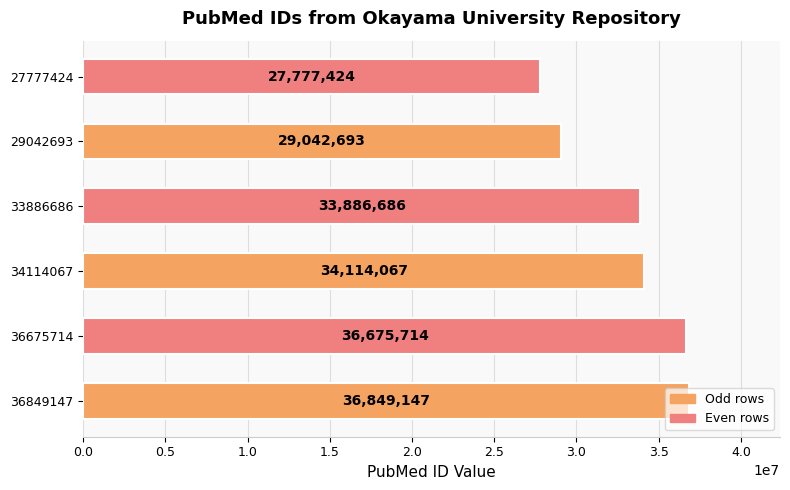

The chart shows a value of 33886686 at 33886686. True or false?

True